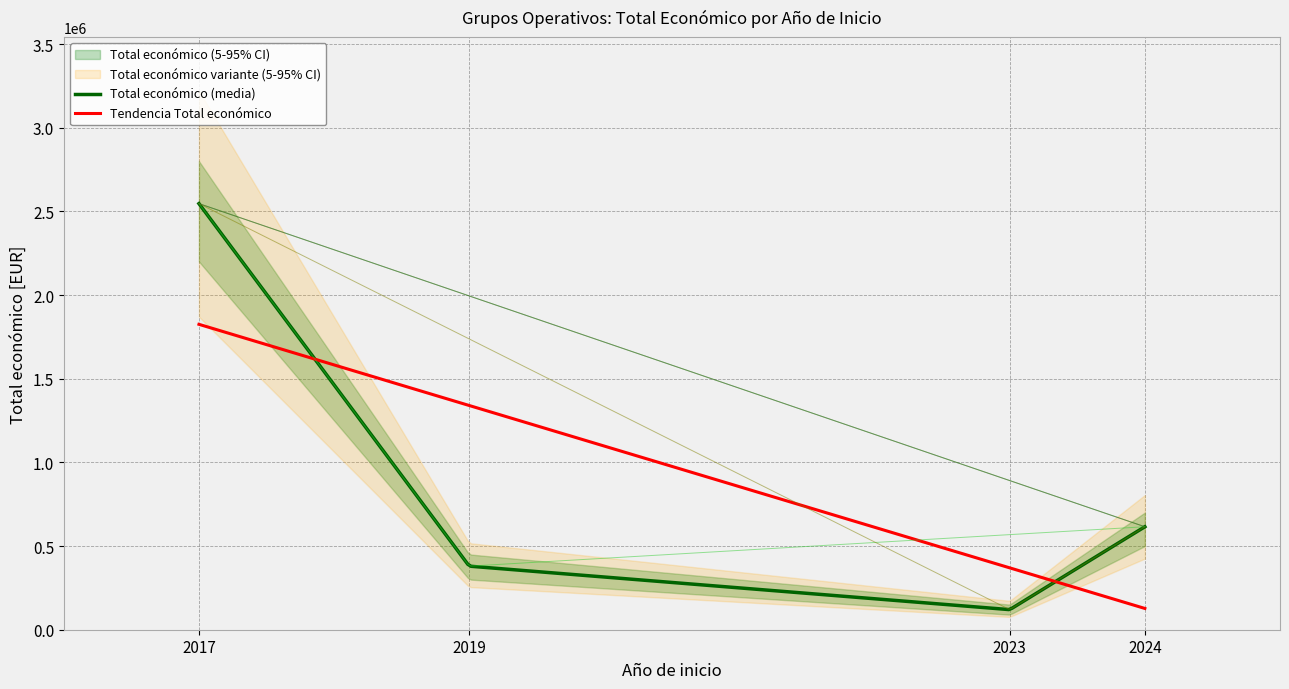

Reading left to right, extract all data points from this chart.

2546283	379920	120000	615375